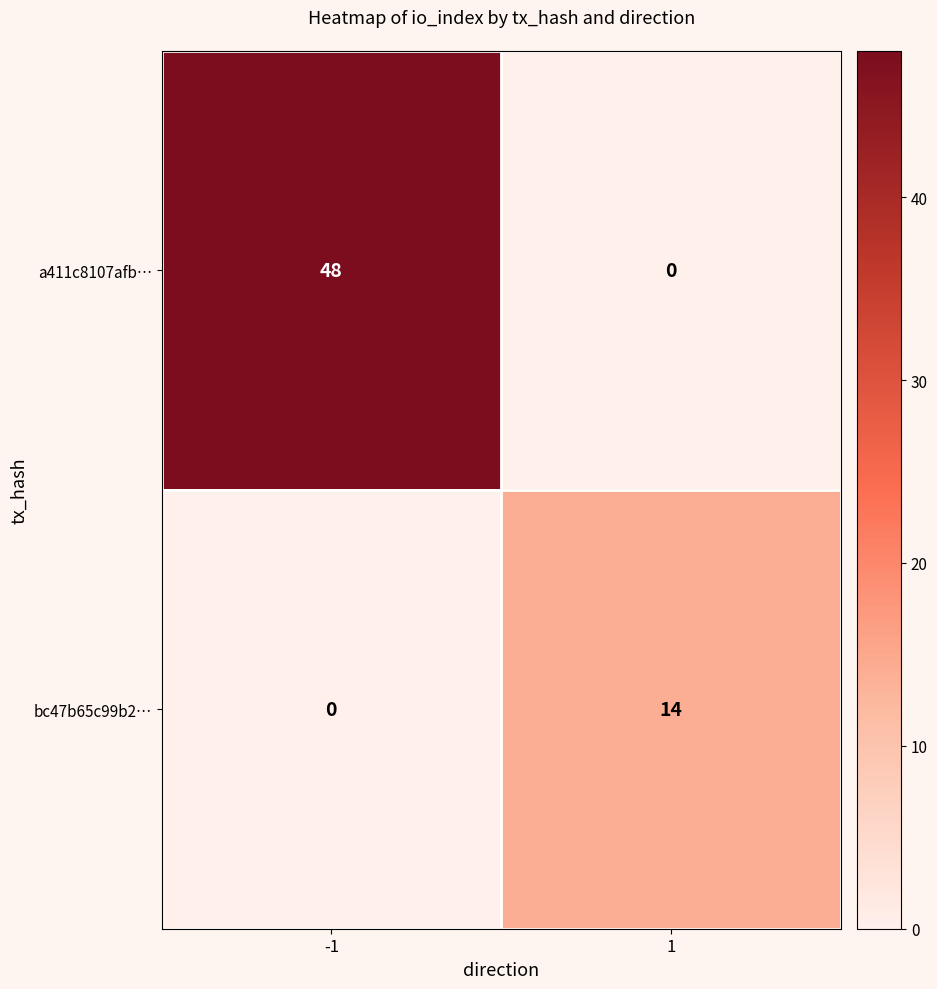

The a411c8107afb… series shows 68 at -1. True or false?

False